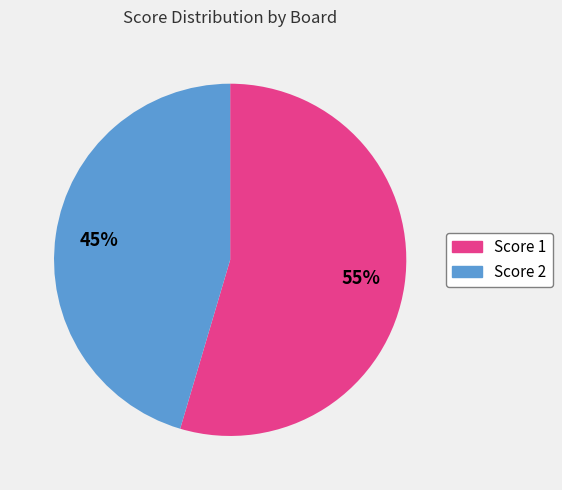

To the nearest percent, what is the average slice percentage?

50%